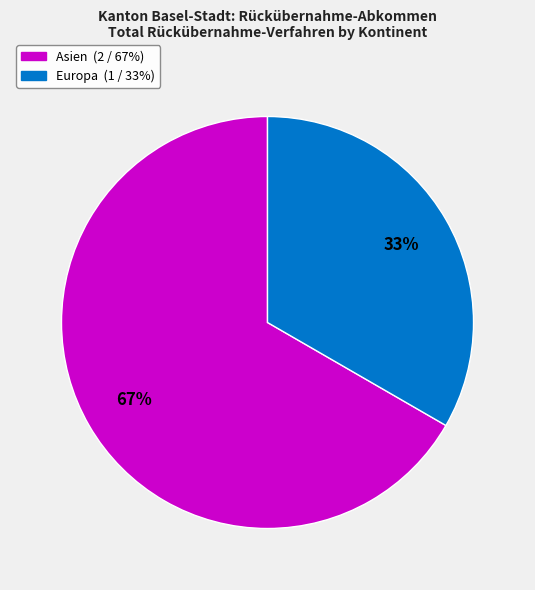

Combined, do Europa and Asien account for over 50%?

Yes